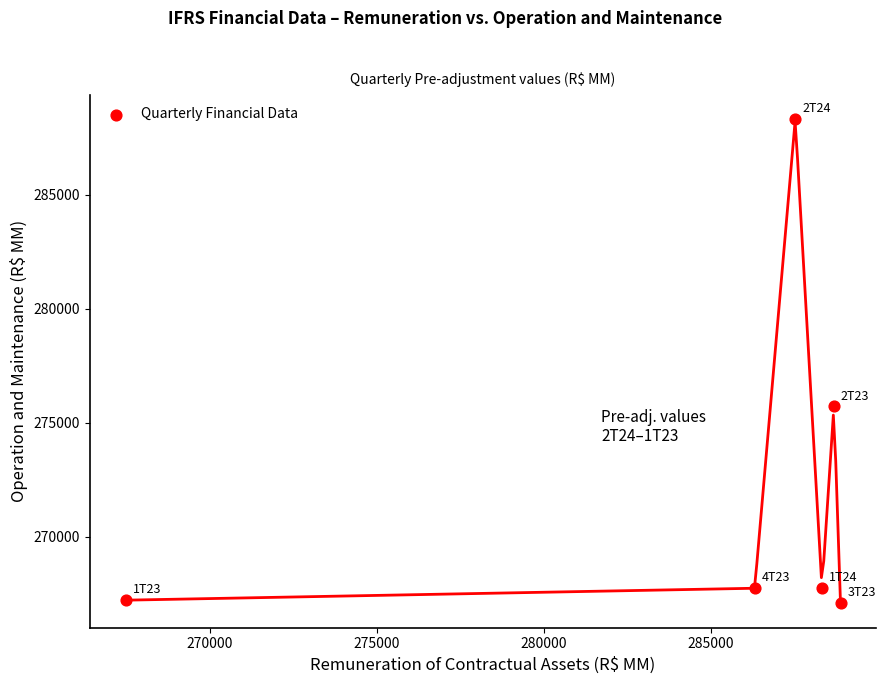

What Y value in the scatter plot is closest to 277699?

275713